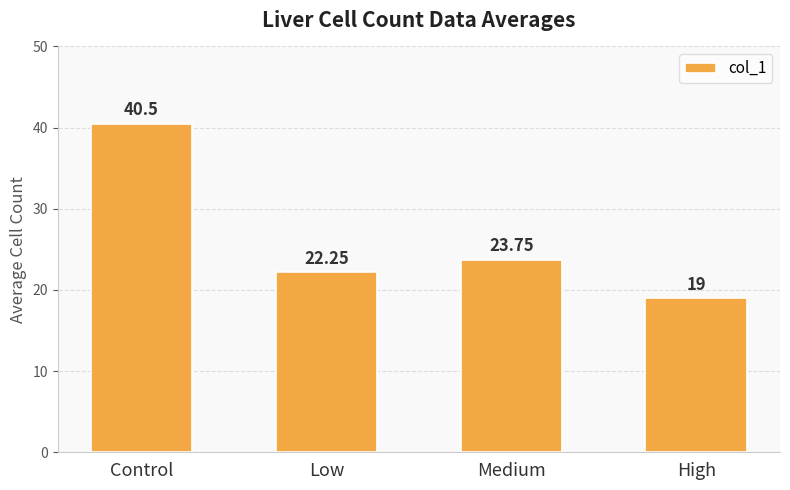

True or false: the data shows 11.3 at High.

False